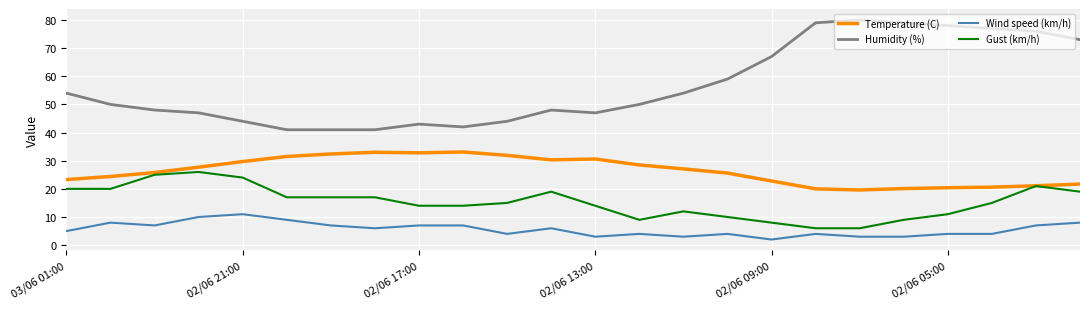

Rank the series by their average value, from lowest to highest.

Wind speed (km/h), Gust (km/h), Temperature (C), Humidity (%)